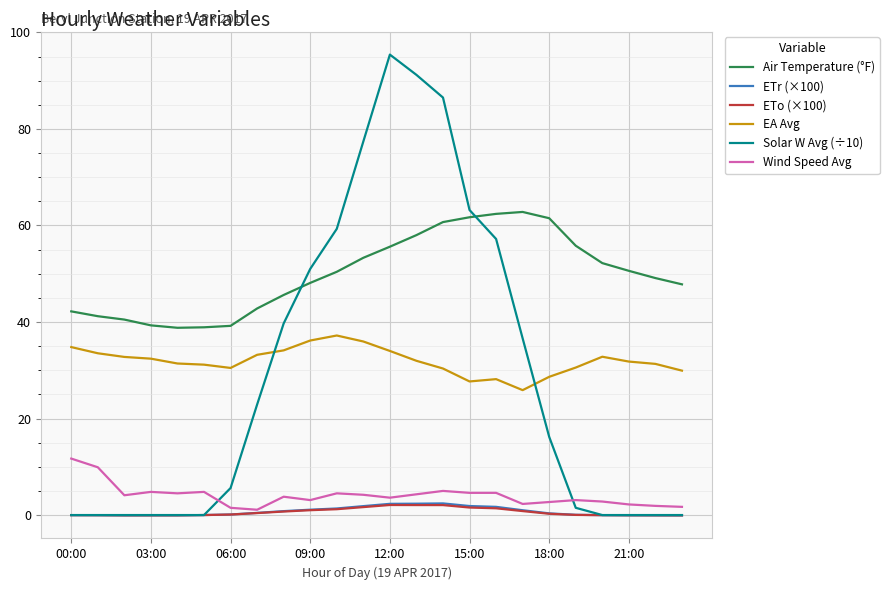

Which series has the largest total across all categories?

Air Temperature (°F)